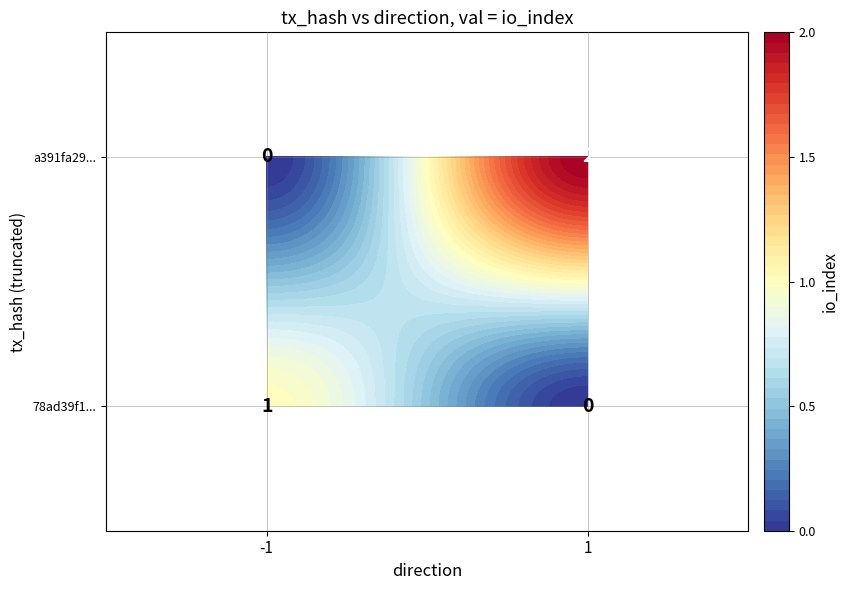

Between 1 and -1, which is larger?

1